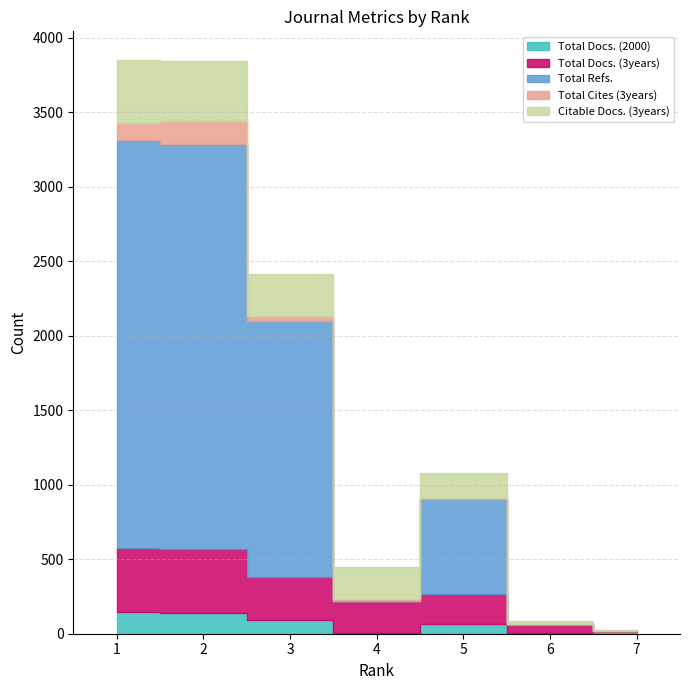

Reading right to left, extract all data points from this chart.

Total Docs. (2000): 9	7	67	5	91	141	149
Total Docs. (3years): 9	51	199	217	289	427	424
Total Refs.: 0	8	641	0	1722	2718	2738
Total Cites (3years): 0	1	4	11	31	154	120
Citable Docs. (3years): 9	17	167	214	281	403	420